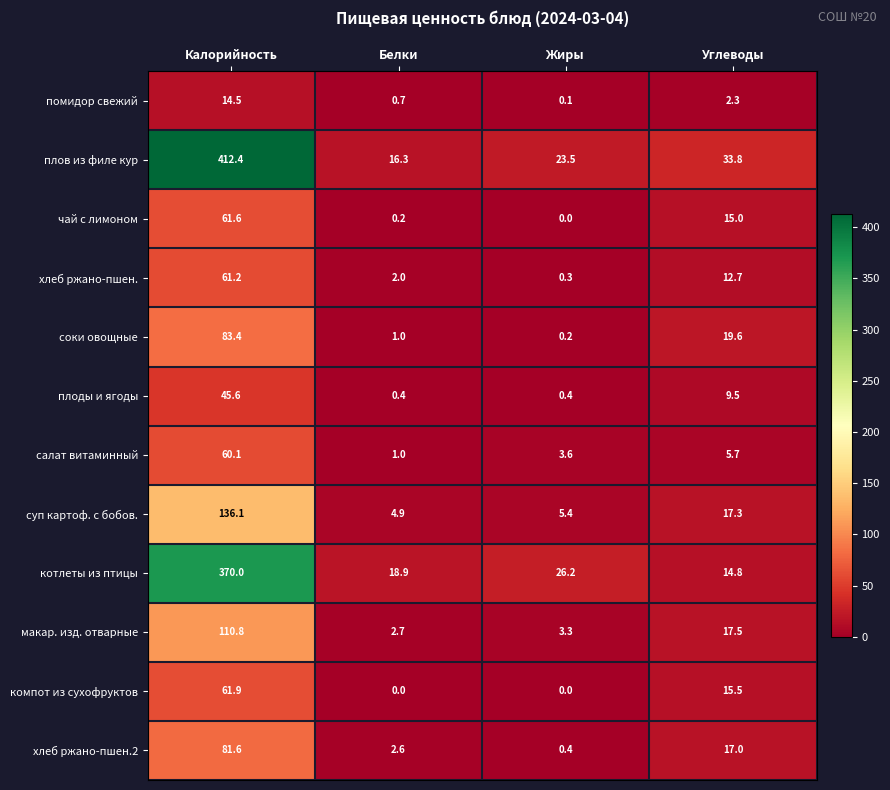

What is the average value of the салат витаминный series?

17.6